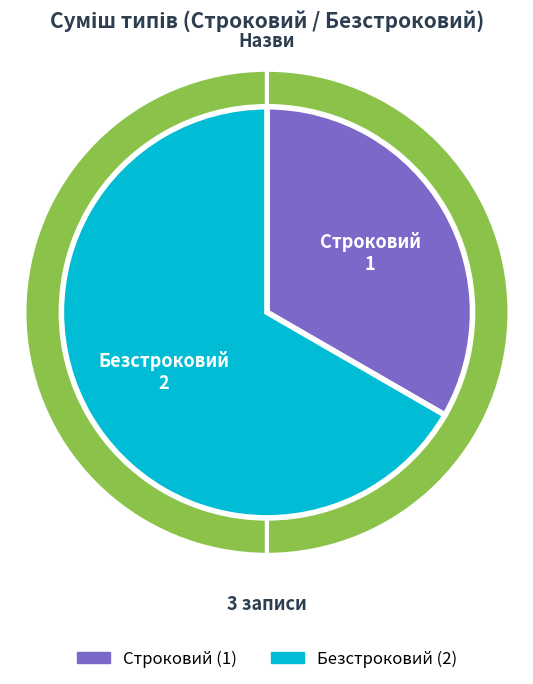

True or false: Строковий accounts for 38% of the total.

False